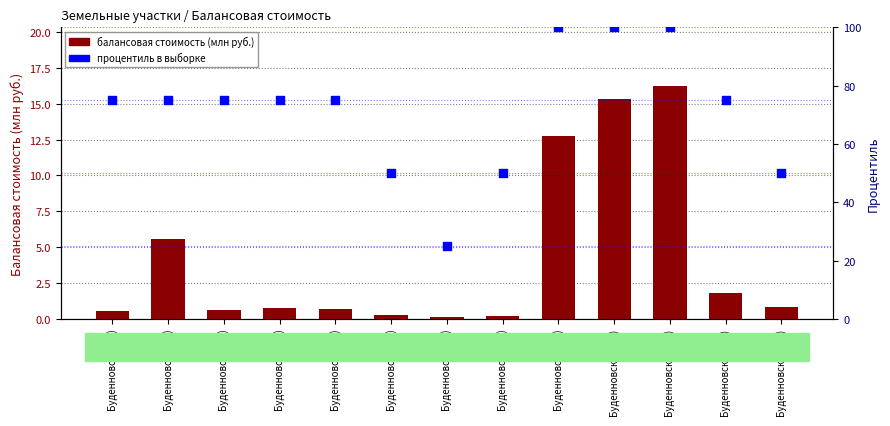

At which category is the sum across all series the highest?

Буденновское (11)